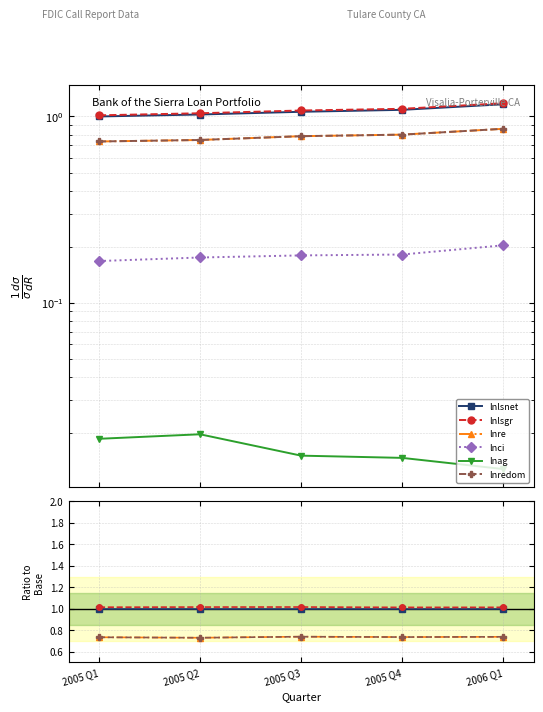

Count the number of categories in the chart.

5